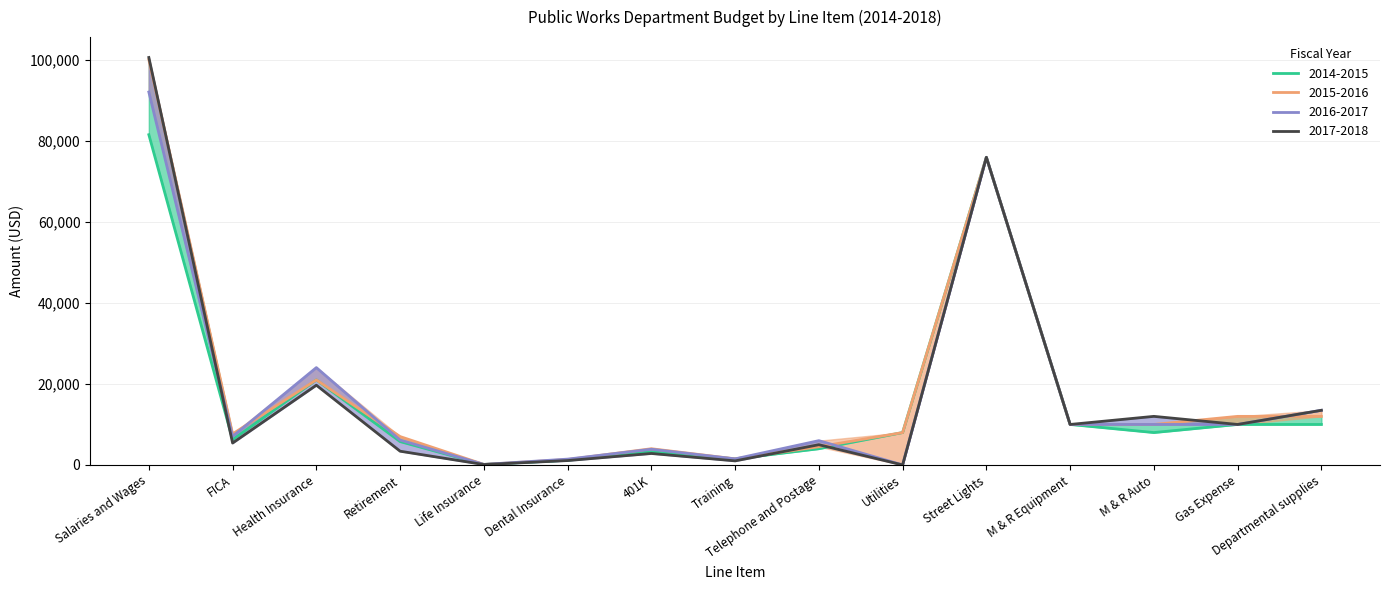

What is the sum of the 2017-2018 values at Retirement and M & R Auto?

15394